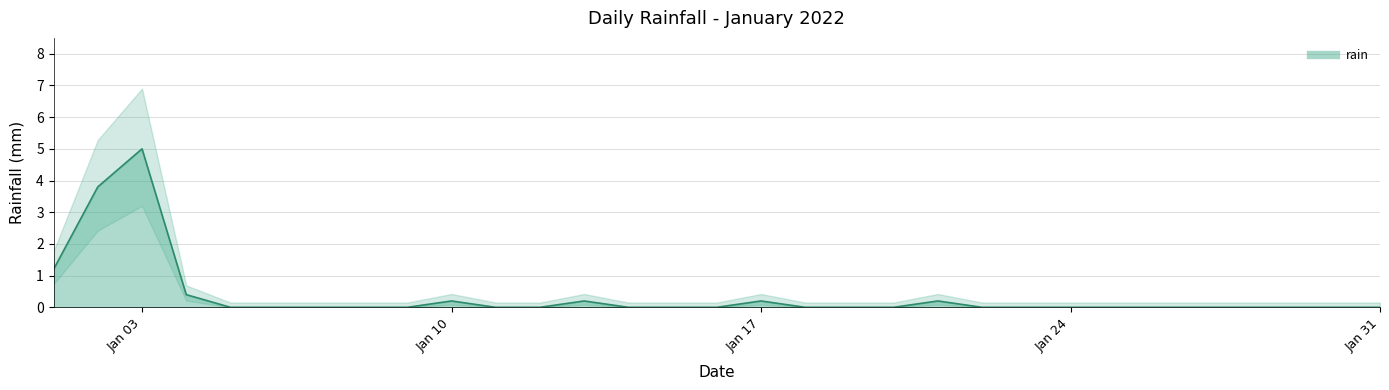

What is the average value?

0.4